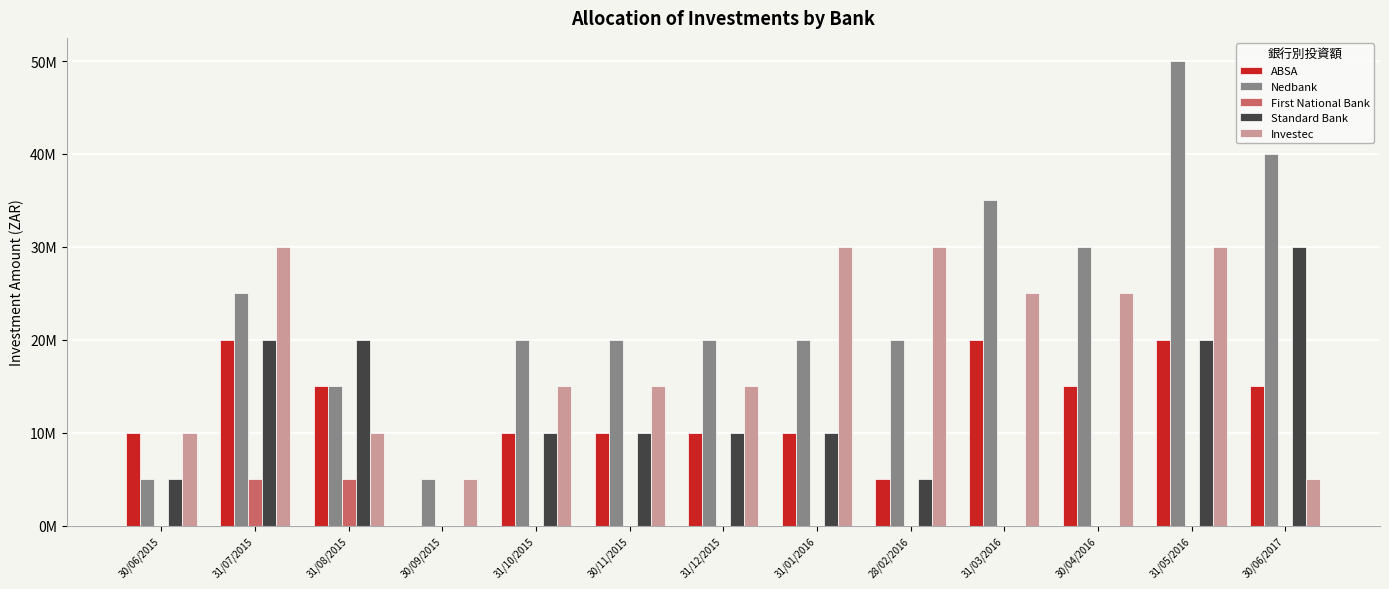

What is the label of the 4th bar from the left?

30/09/2015